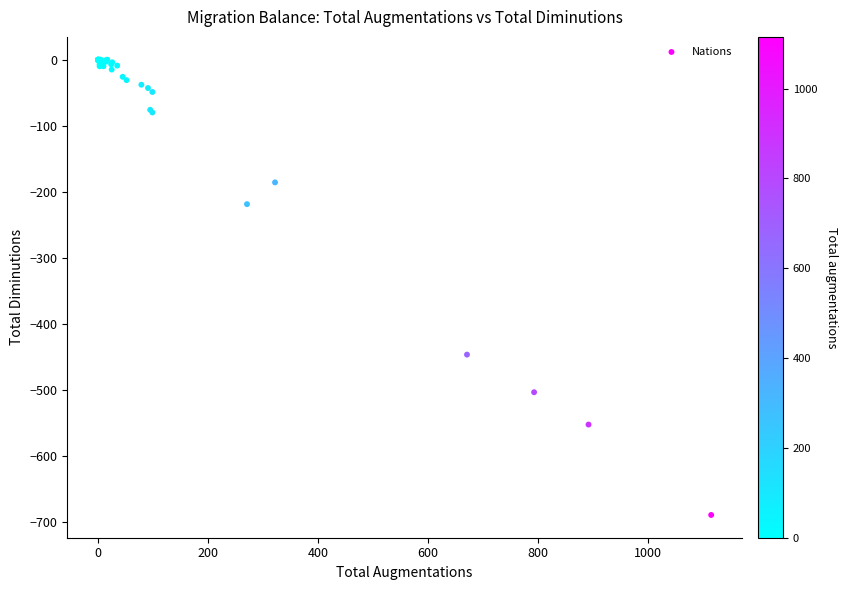

What Y value in the scatter plot is closest to -345?

-447